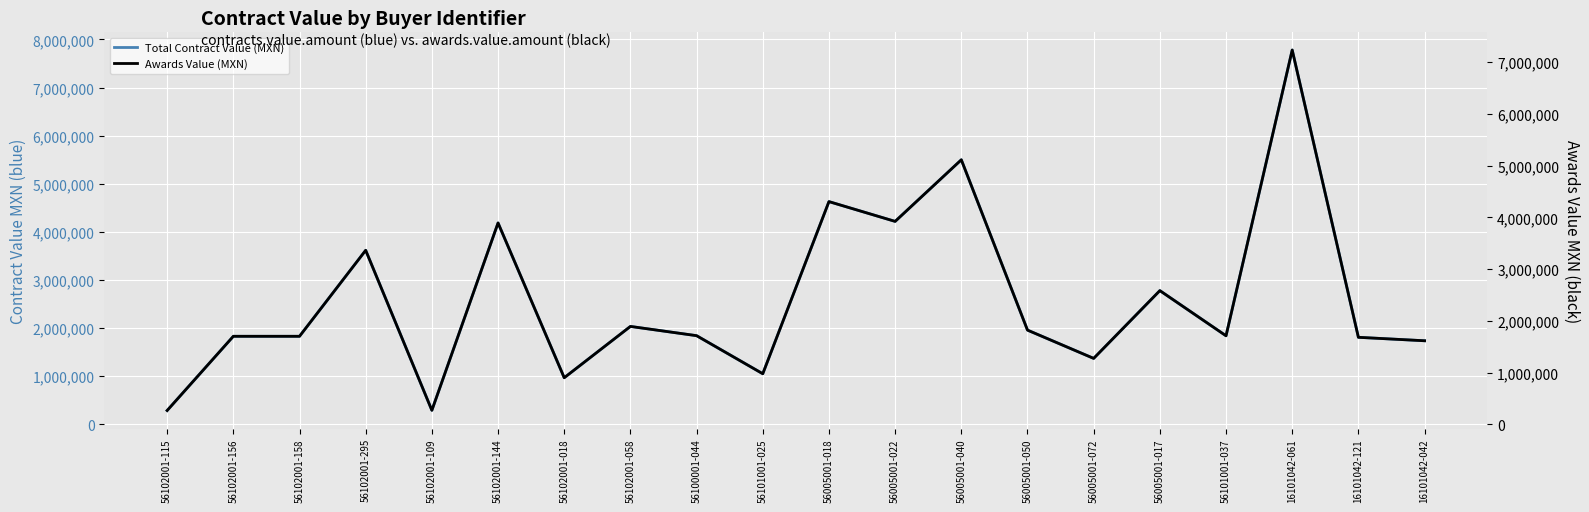

How many series are shown in this chart?

2